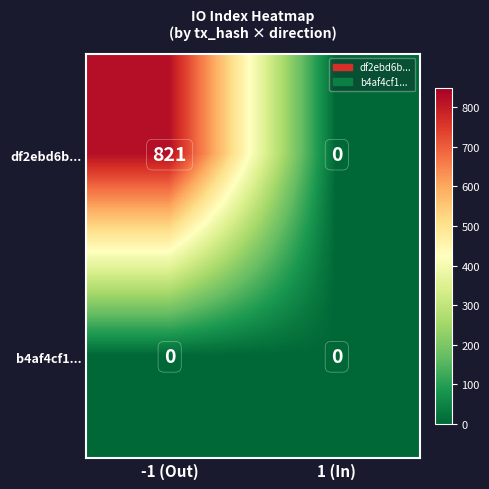

The b4af4cf1... series shows 0 at 1 (In). True or false?

True